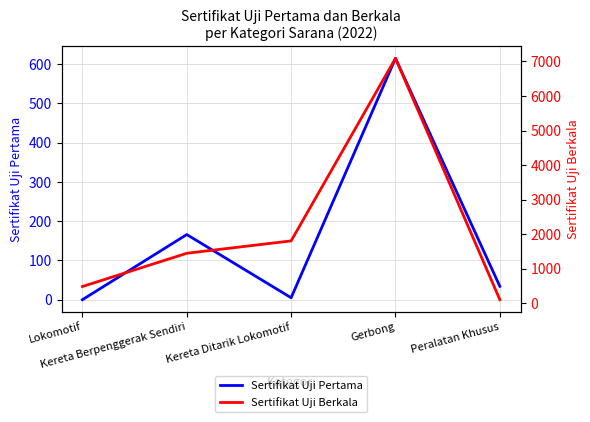

At which category does Sertifikat Uji Pertama reach its first local valley?

Kereta Ditarik Lokomotif